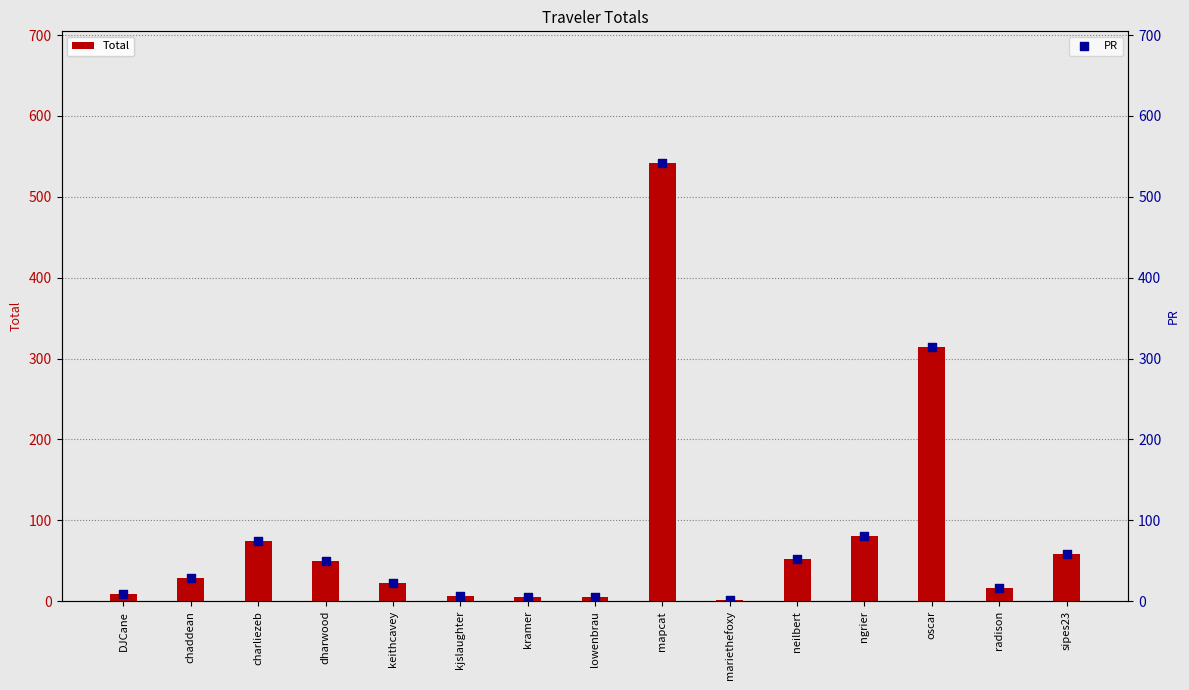

Which series contains the highest Y value?

Total